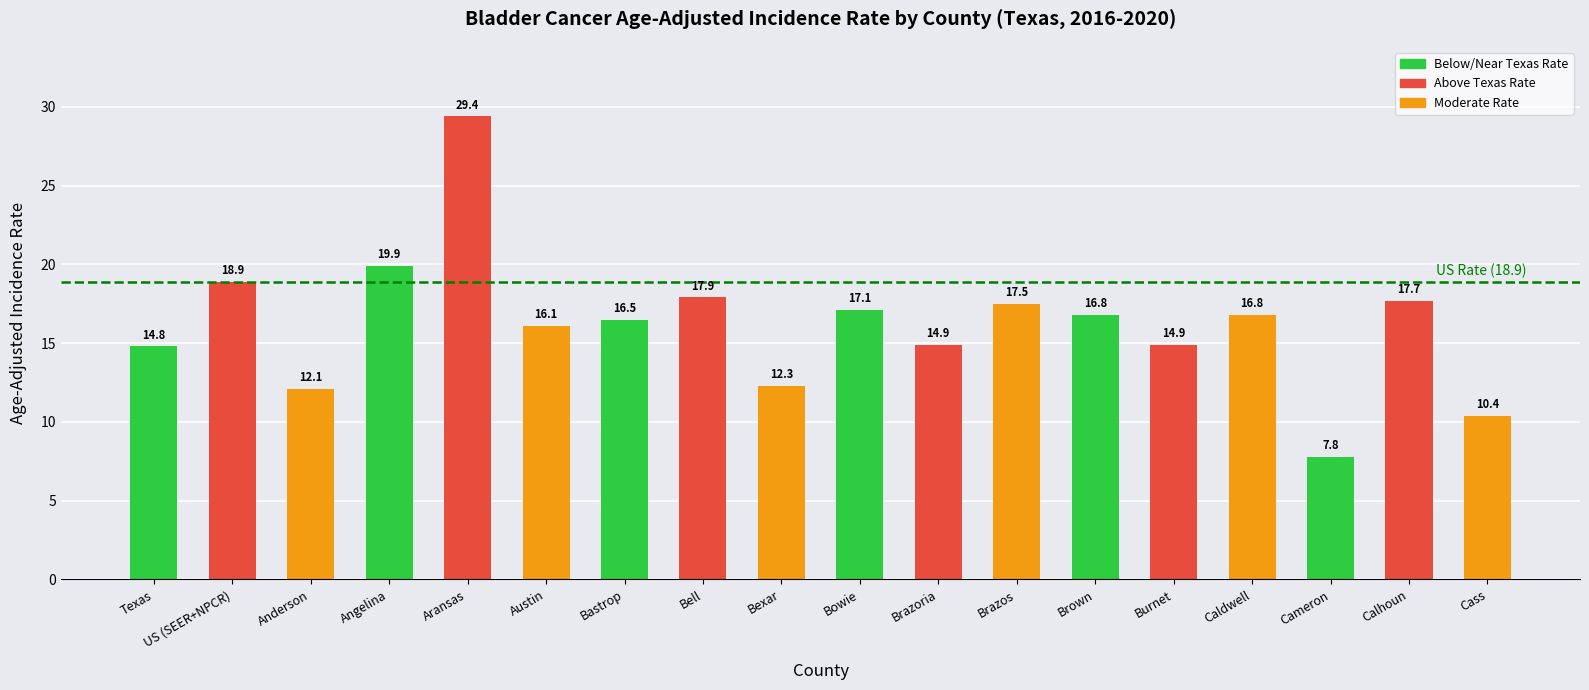

What position from the right is Bastrop?

12